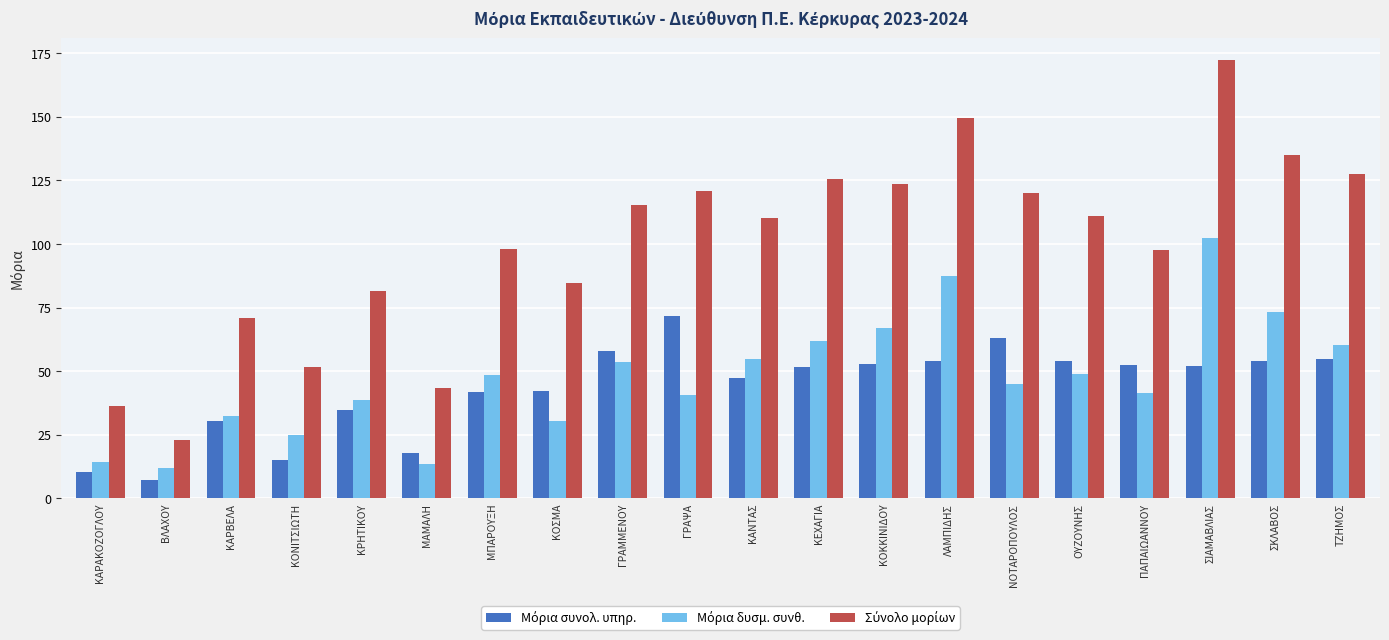

What is the spread (max minus min) of values at ΚΕΧΑΓΙΑ?

74.0